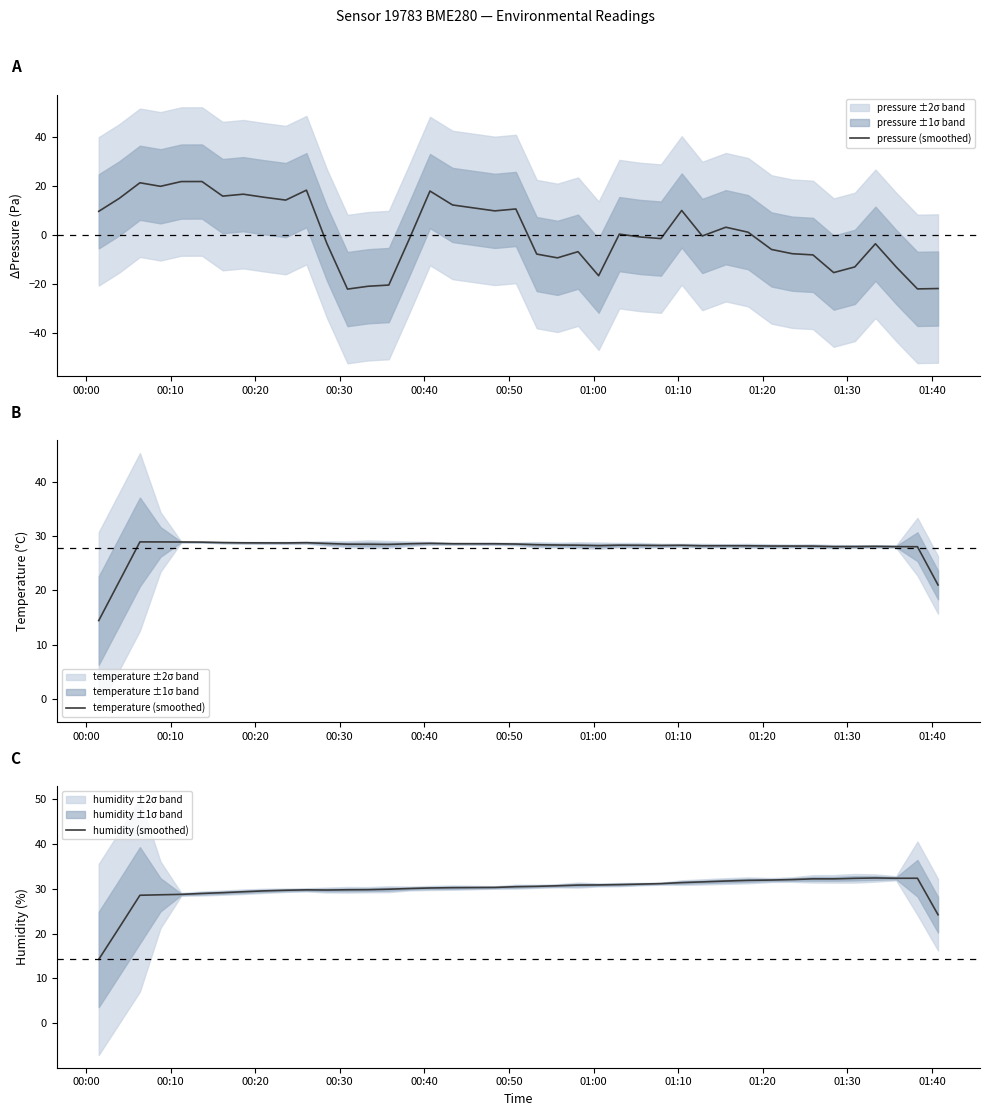

How many data points in humidity (smoothed) are less than 30?

16